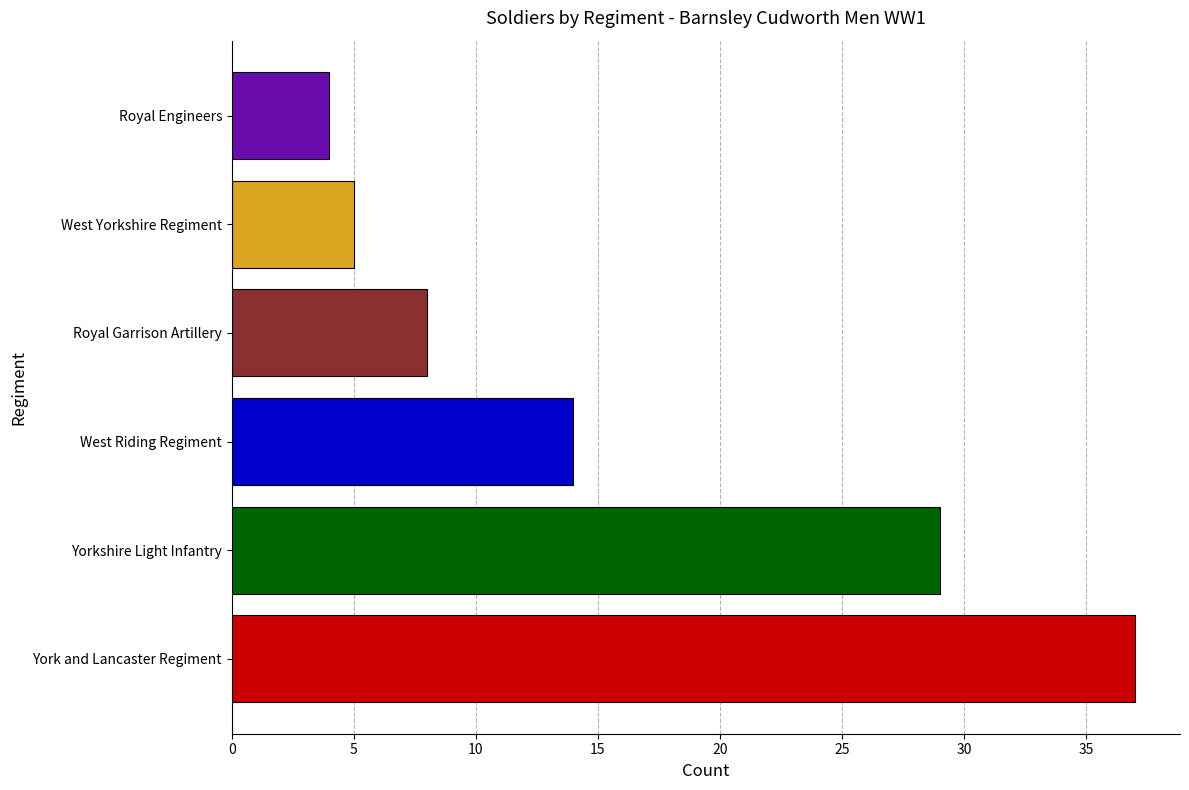

What is the difference between the values at West Yorkshire Regiment and Royal Garrison Artillery?

3